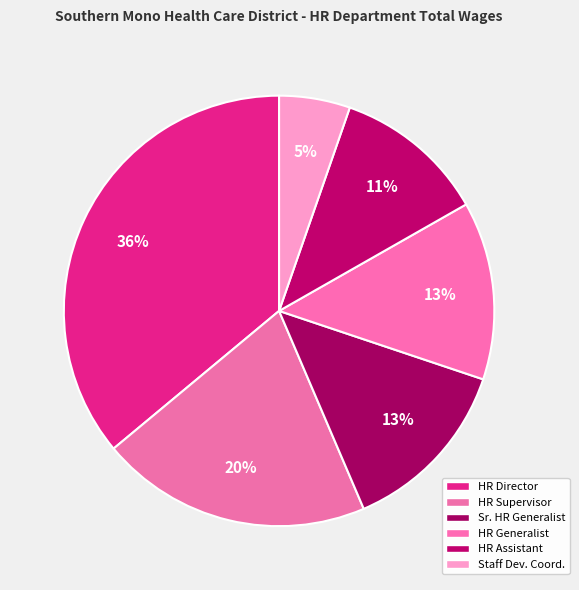

Is there a majority slice in this chart?

No